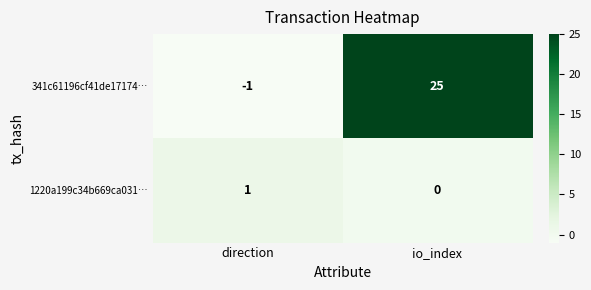

Reading left to right, transcribe all the data shown in this chart.

341c61196cf41de17174…: -1	25
1220a199c34b669ca031…: 1	0